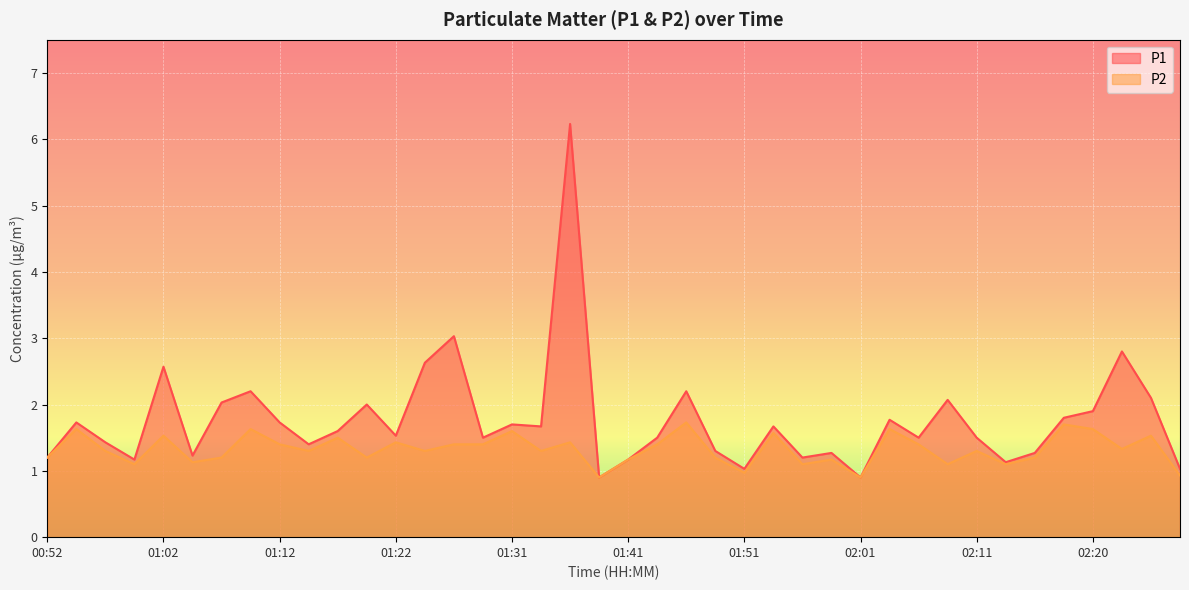

What is the sum of the P2 values at 01:41 and 02:16?

2.4